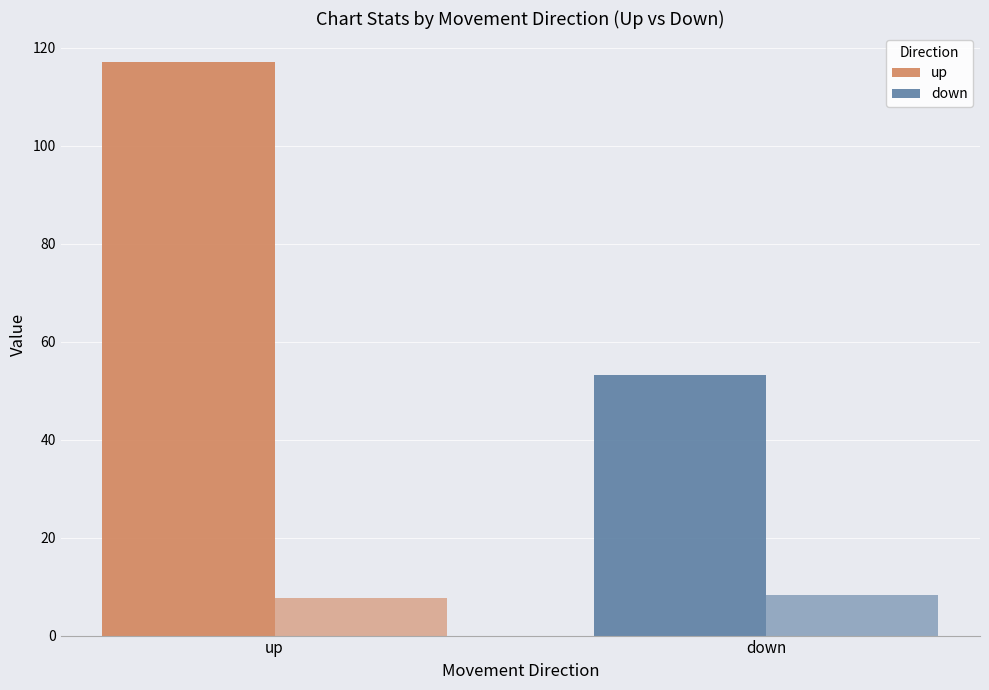

How many distinct data groups are displayed?

2